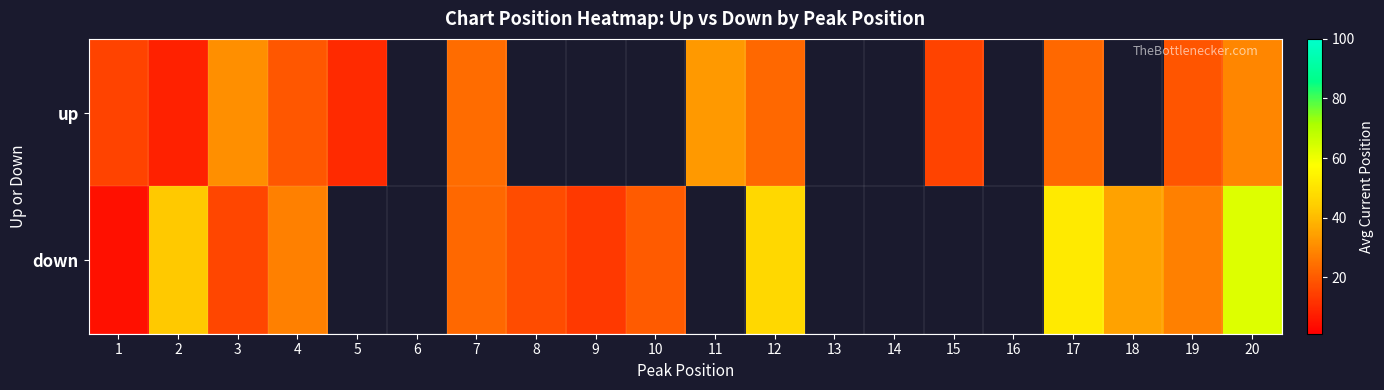

What is the sum of the up values at 12 and 19?

42.0